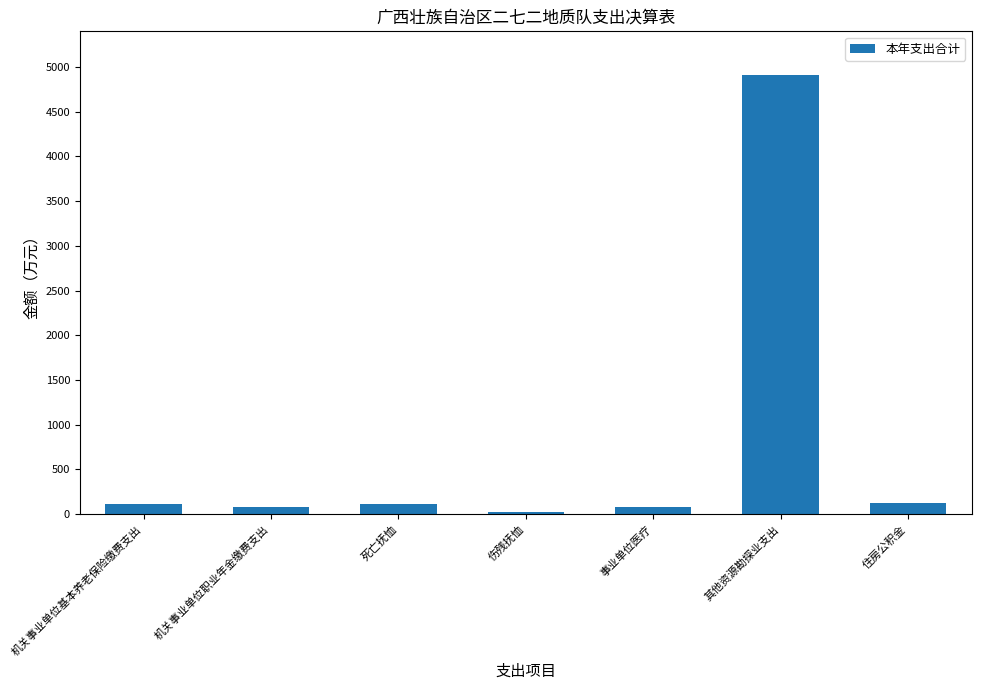

How many categories are shown in the chart?

7